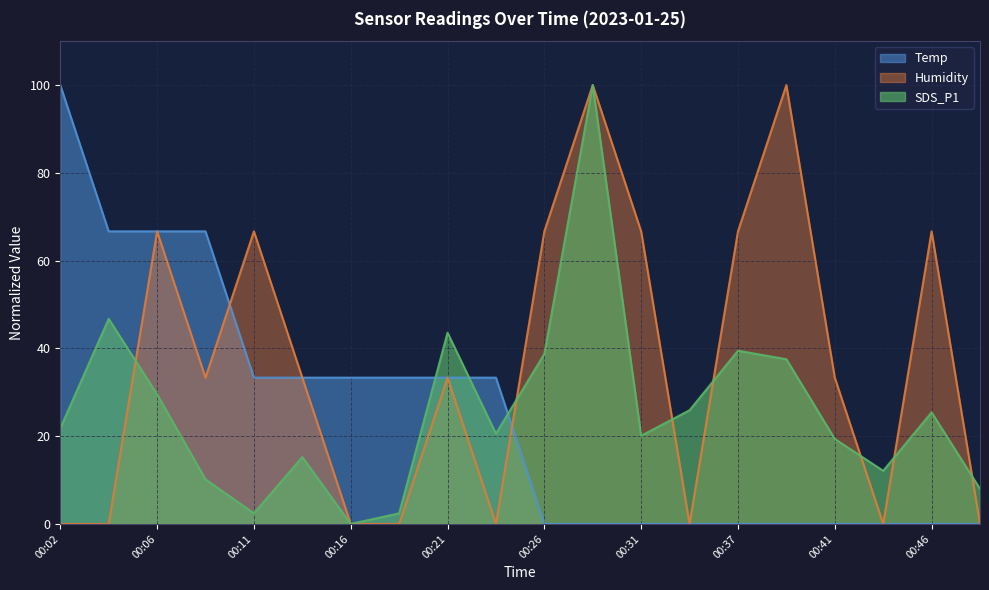

Count the number of data series in this chart.

3